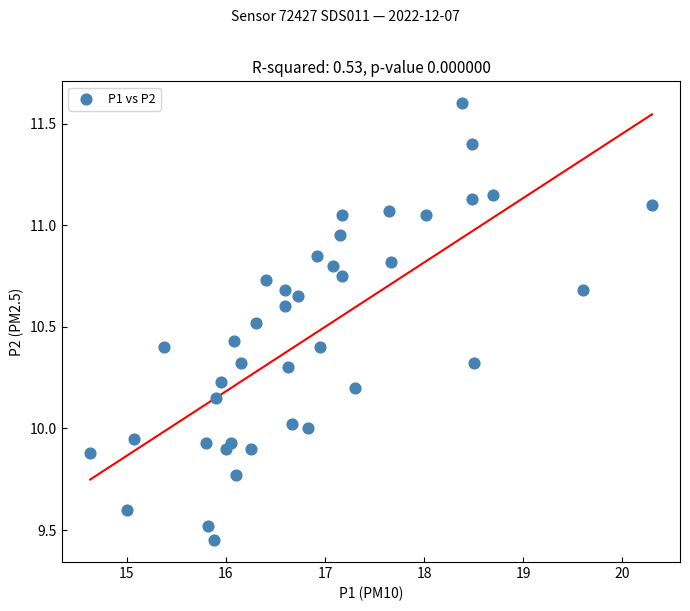

What is the range of X values (max minus min)?

5.7